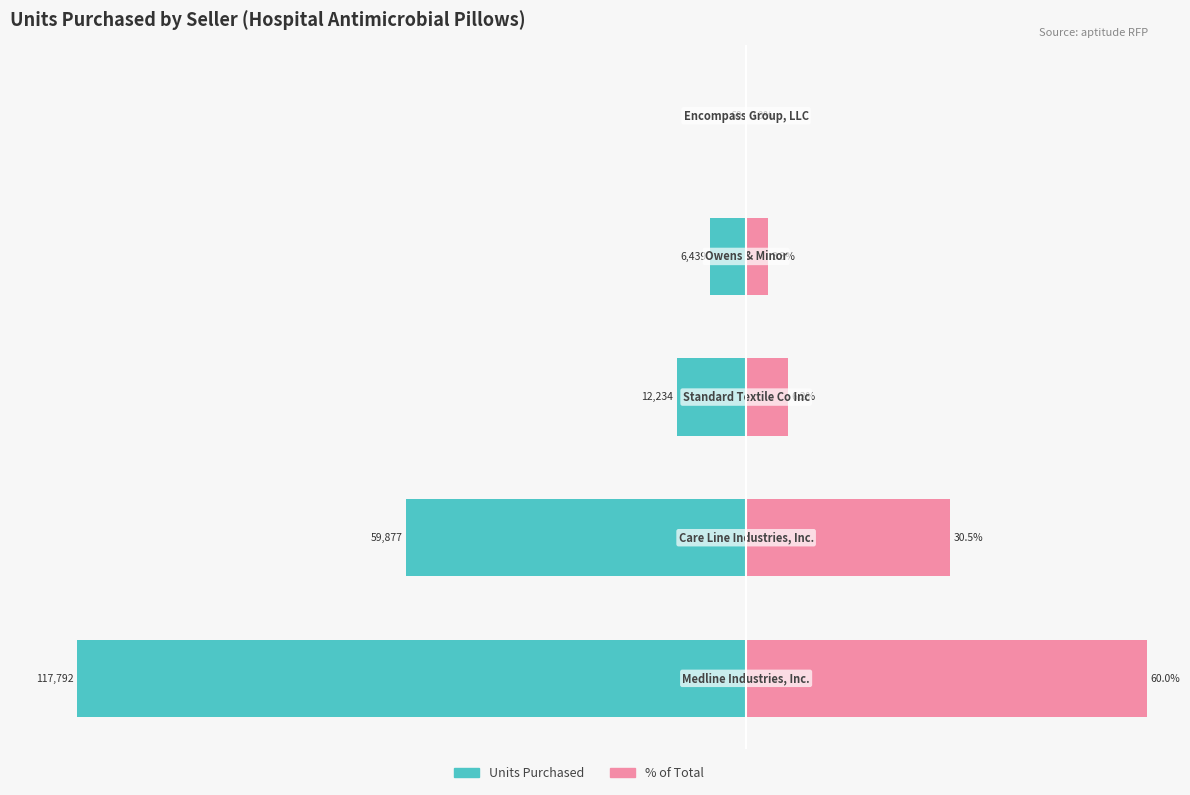

How many data points in Units Purchased are above -10?

2